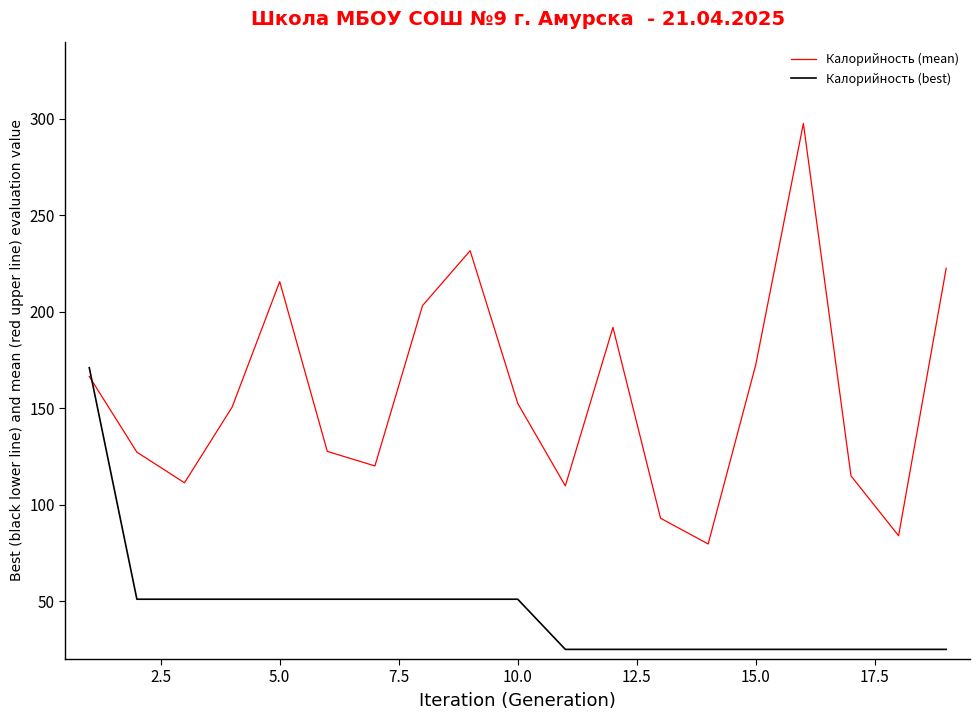

What is the maximum value for Калорийность (mean)?

297.6